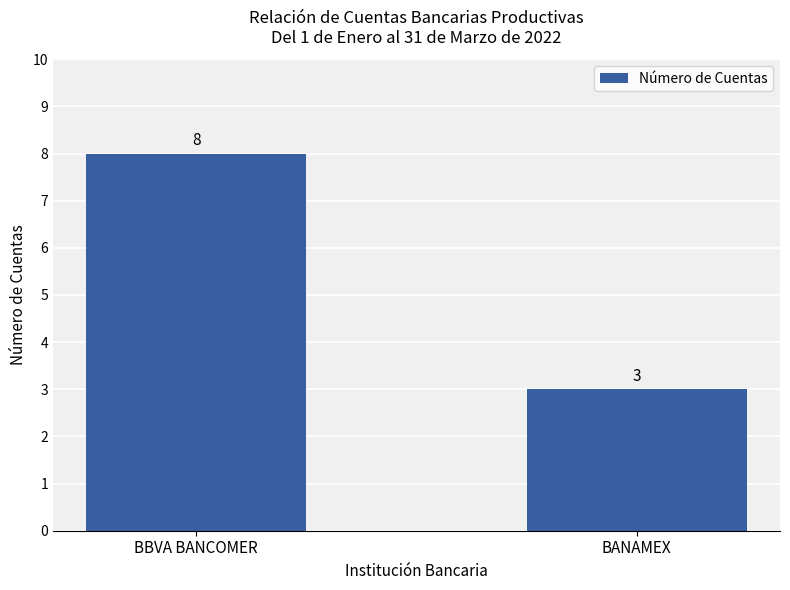

Reading left to right, transcribe all the data shown in this chart.

8	3